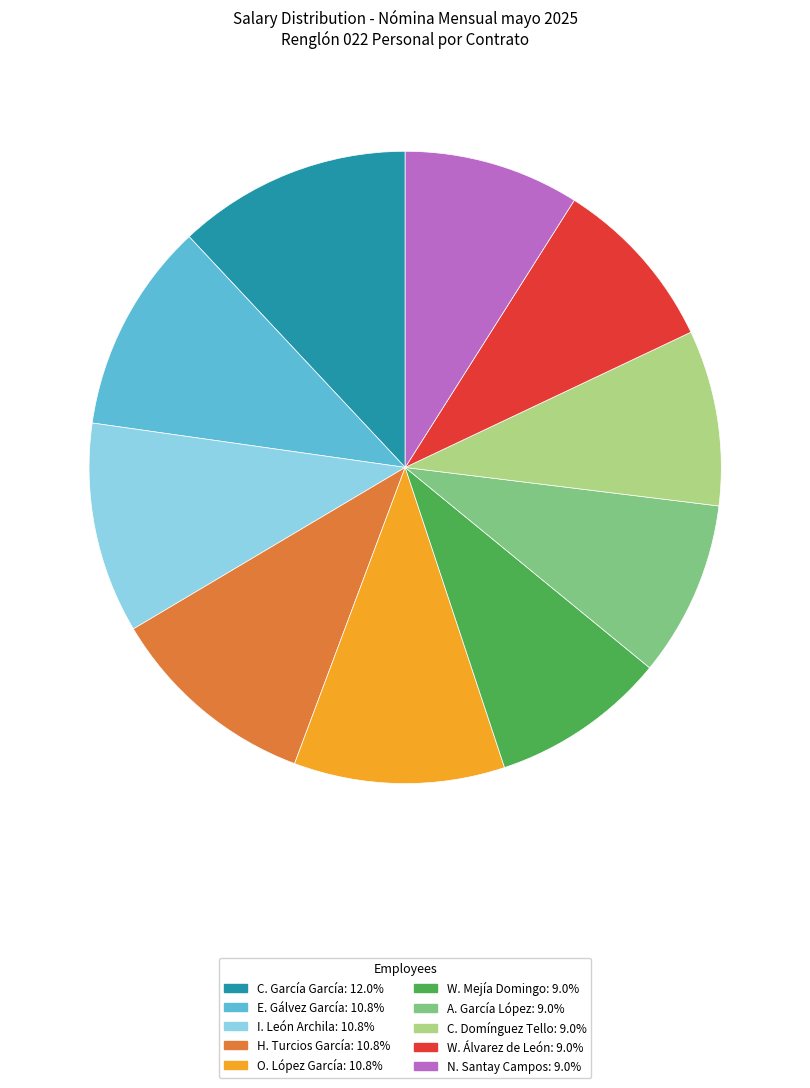

How many slices are in this pie chart?

10